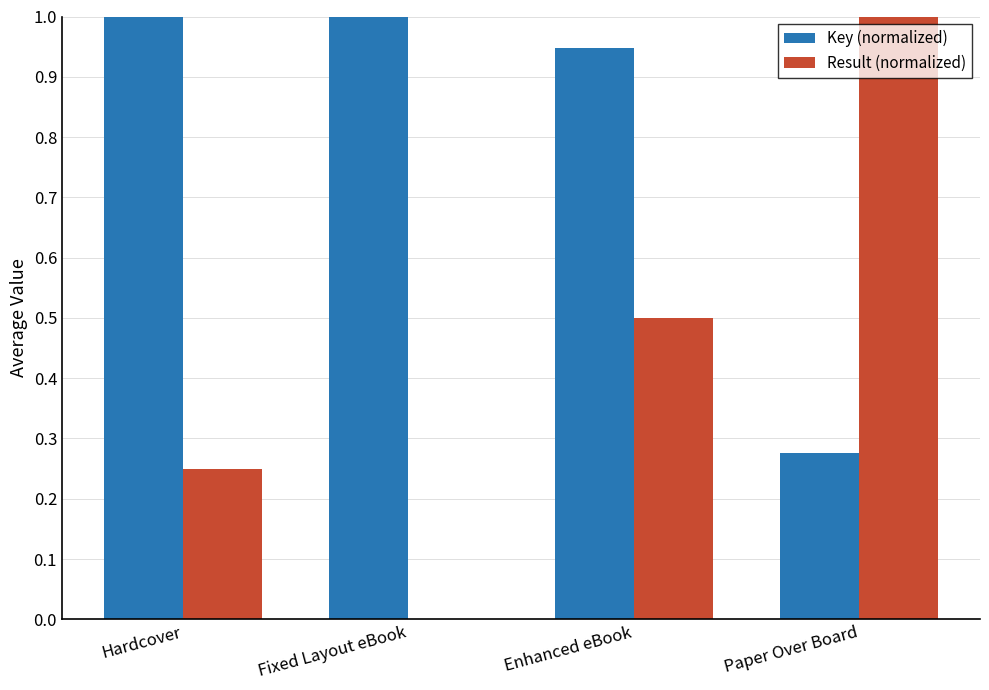

What is the approximate value of Result (normalized) at Enhanced eBook?

0.5